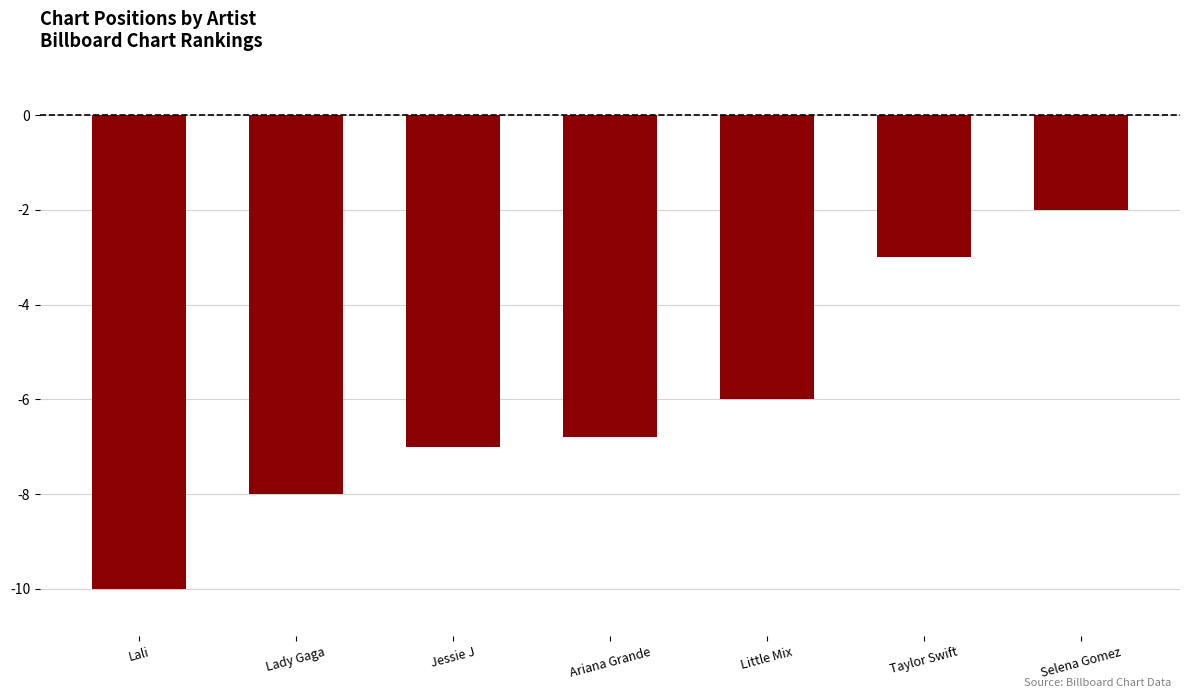

Count the number of categories in the chart.

7